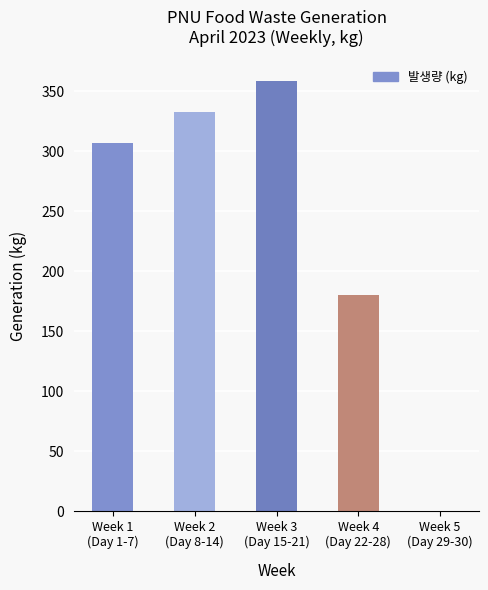

What is the sum of all values?

1179